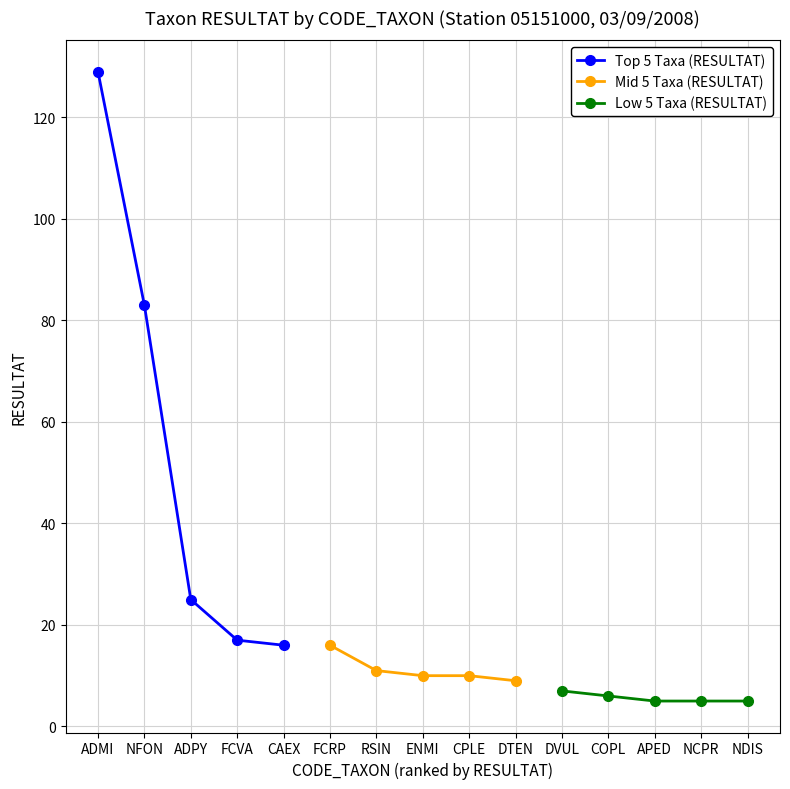

What is the value of the Mid 5 Taxa (RESULTAT) point at the 1st from the left?

16